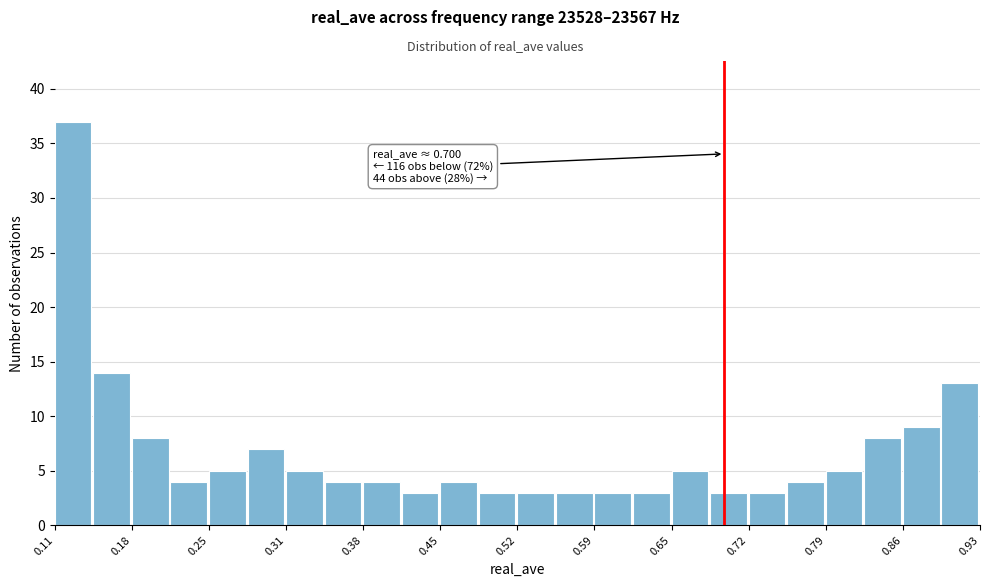

Around what value on the x-axis is the tallest bar? Give the approximate position of its centre, as read against the axis.

0.13